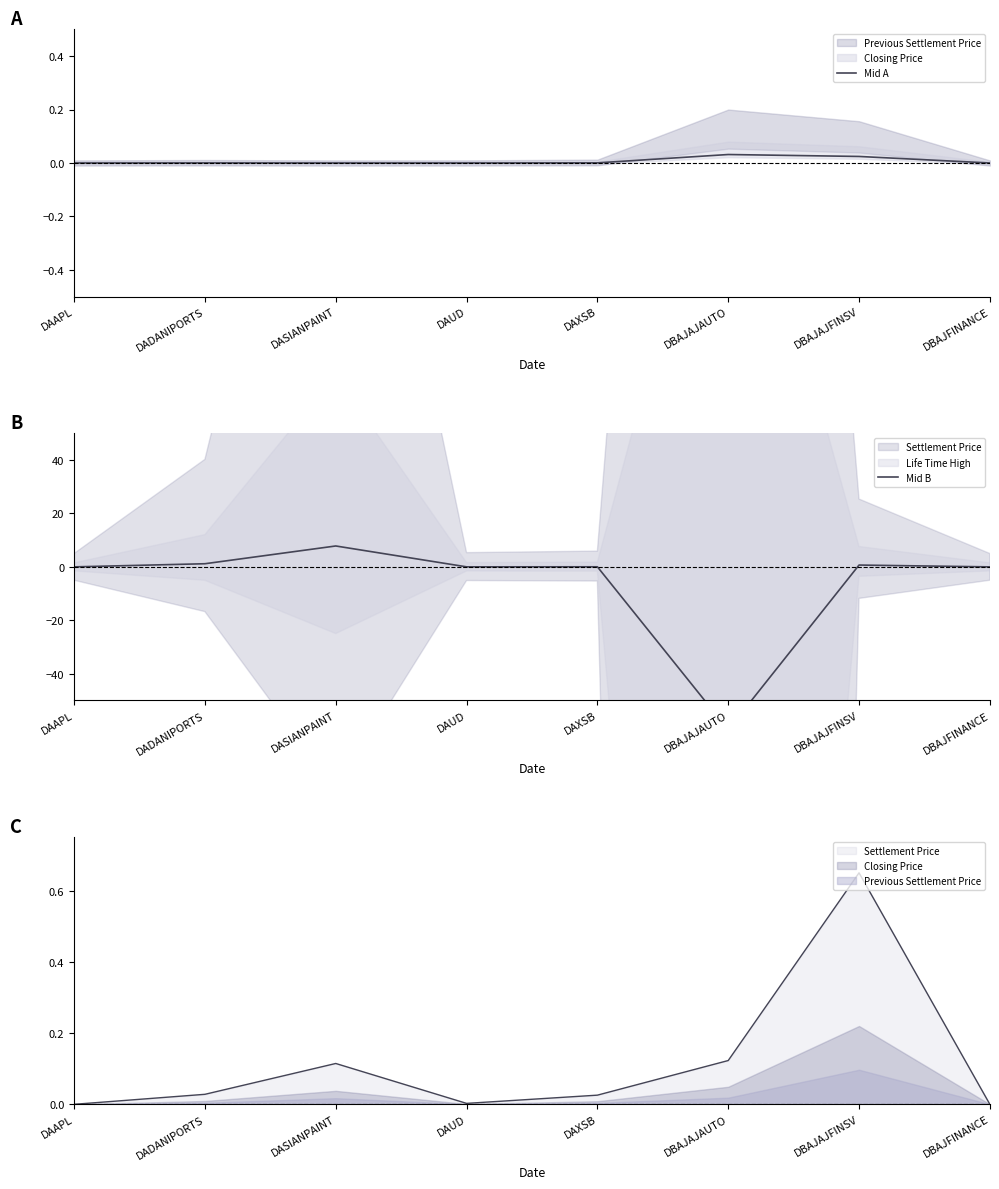

The Mid B series shows 0.7 at DBAJAJFINSV. True or false?

True